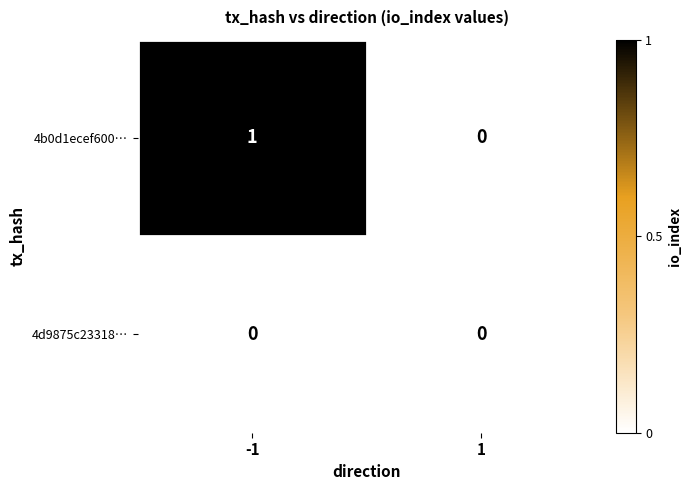

Which series has the widest spread of values?

4b0d1ecef600…